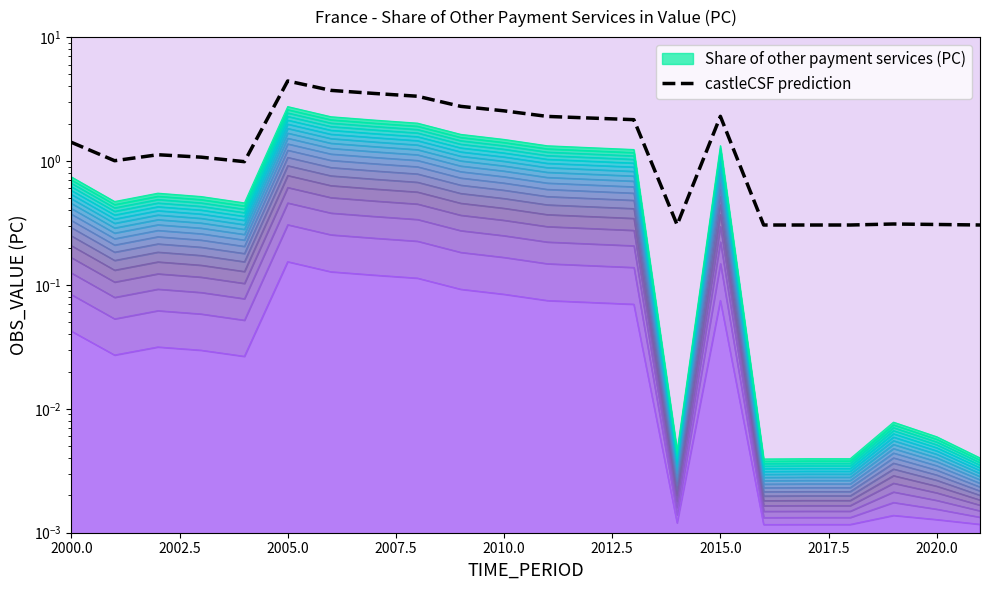

How many lines are shown in the chart?

1